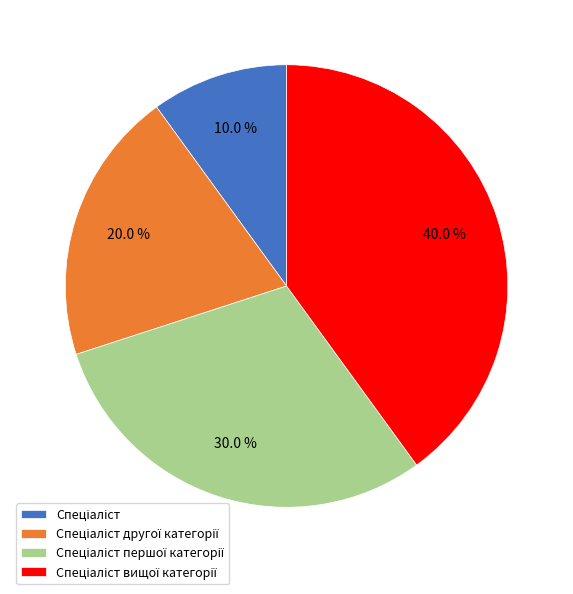

Is there a majority slice in this chart?

No